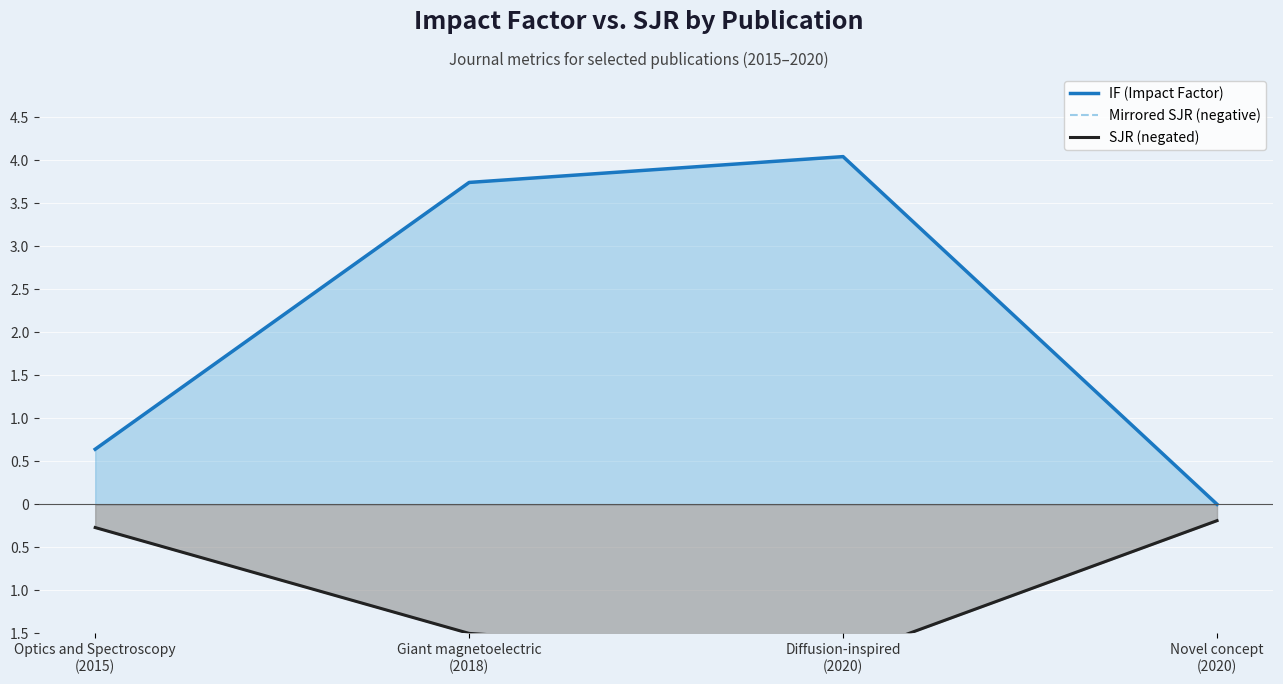

What position from the left is Optics and Spectroscopy
(2015)?

1